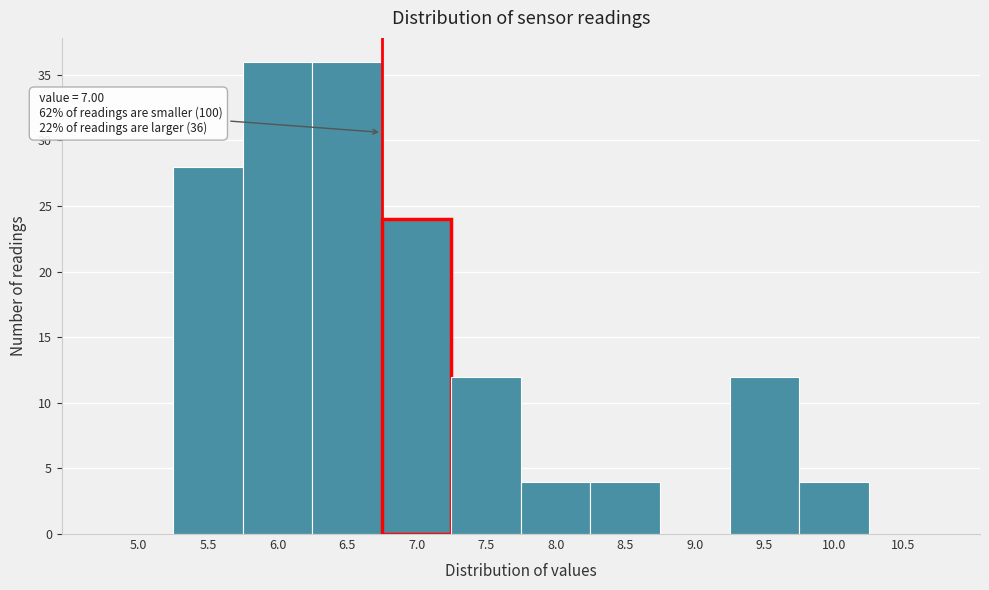

Reading right to left, transcribe all the data shown in this chart.

10.5=0	10.0=4	9.5=12	9.0=0	8.5=4	8.0=4	7.5=12	7.0=24	6.5=36	6.0=36	5.5=28	5.0=0